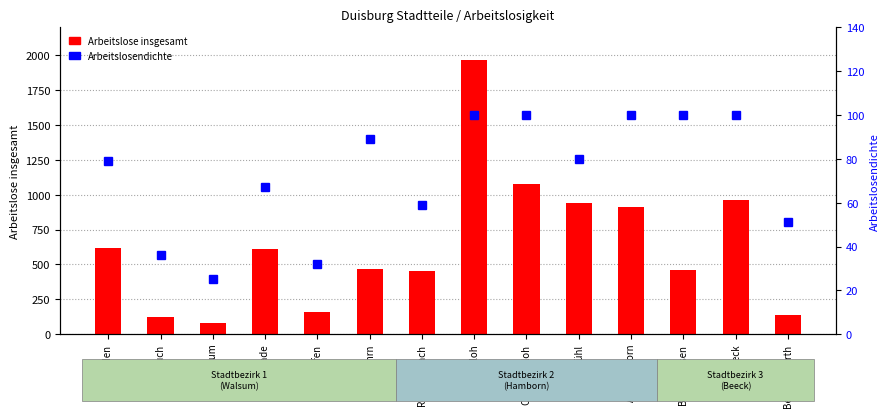

True or false: Arbeitslose insgesamt has a value of 78 at Alt Walsum.

True